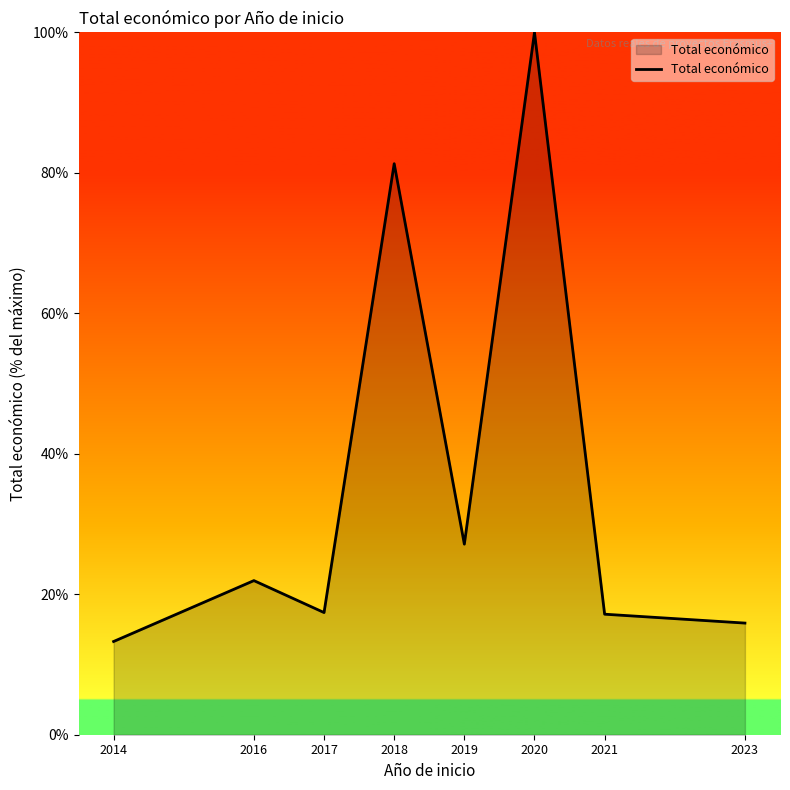

What is the sum of all values?

294.1